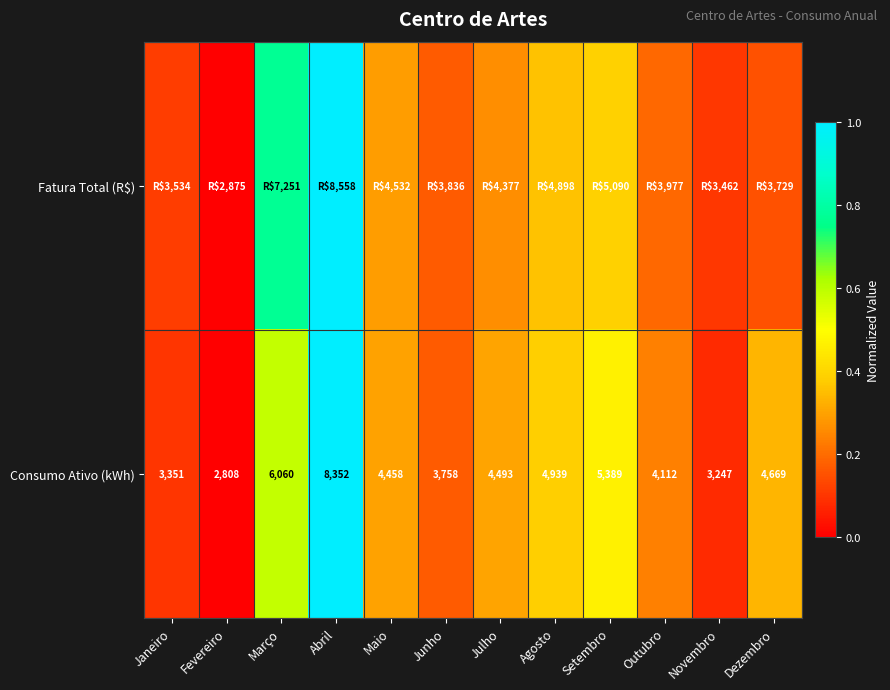

How many distinct data groups are displayed?

2